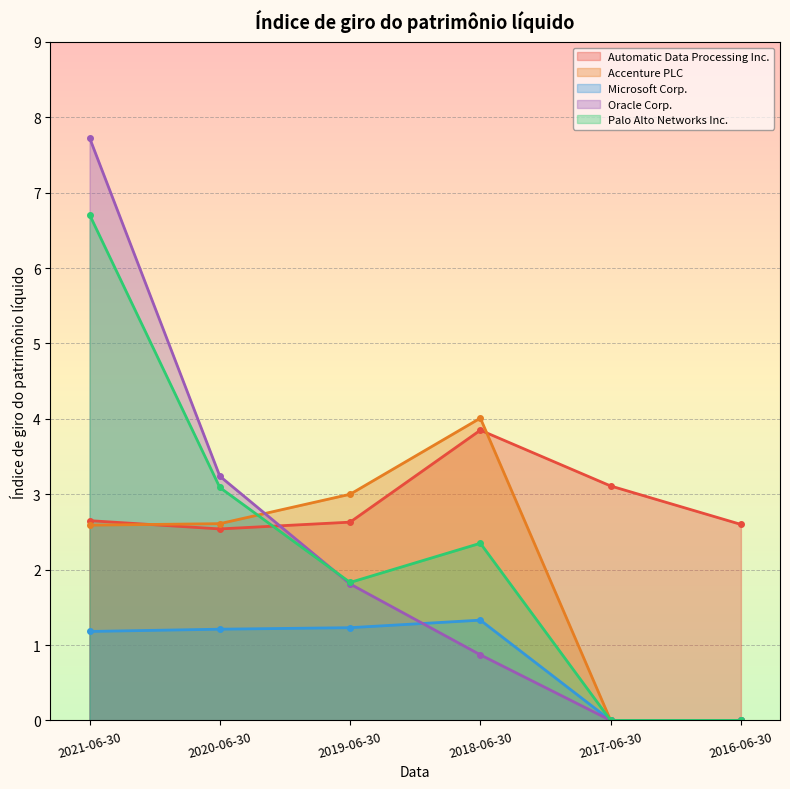

How many interior local peaks does the Accenture PLC series have?

1